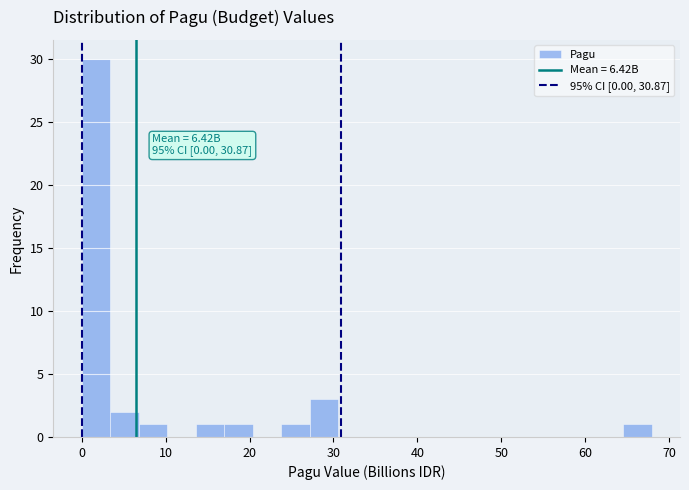

Read against the x-axis, roughly where is the centre of the tallest bar?

2